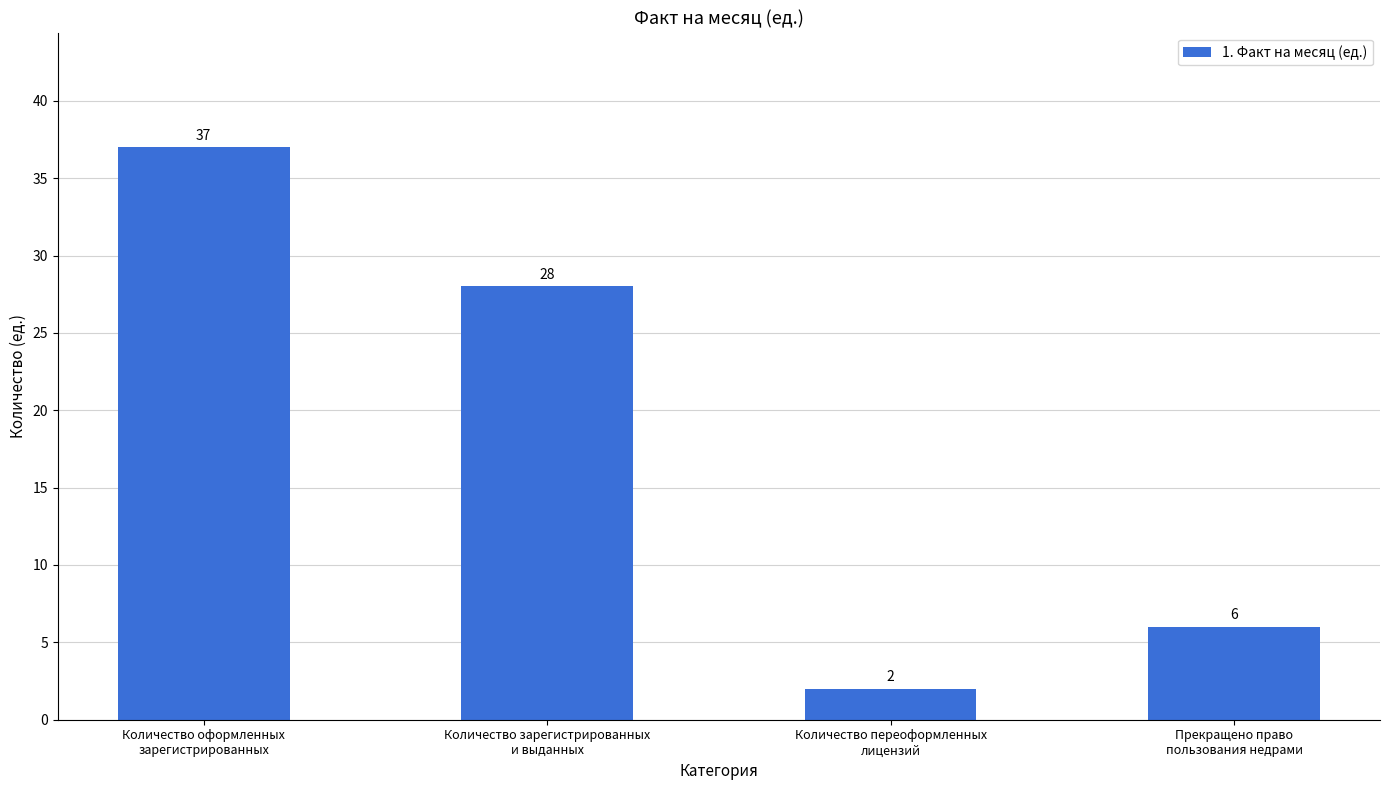

What is the change in value from Количество зарегистрированных
и выданных to Прекращено право
пользования недрами?

-22